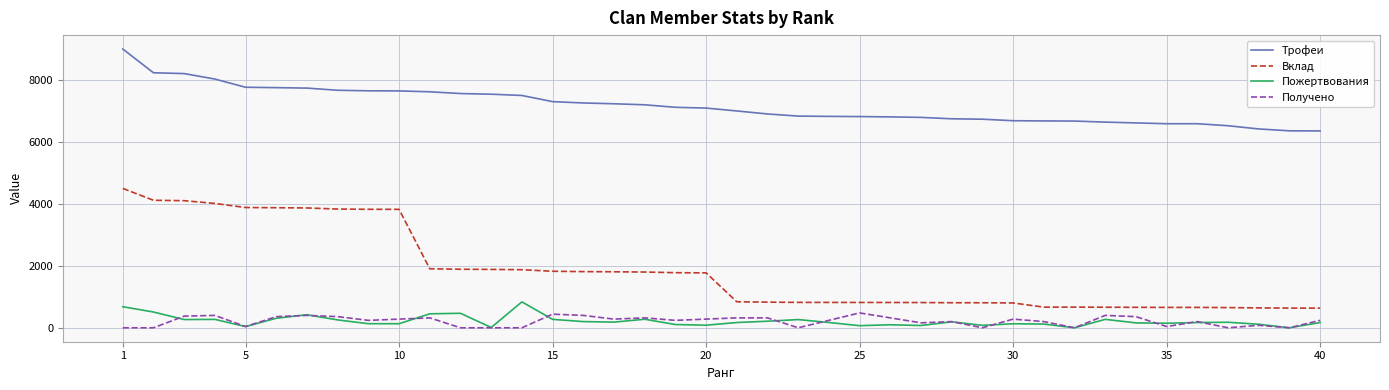

Which series has the largest total across all categories?

Трофеи